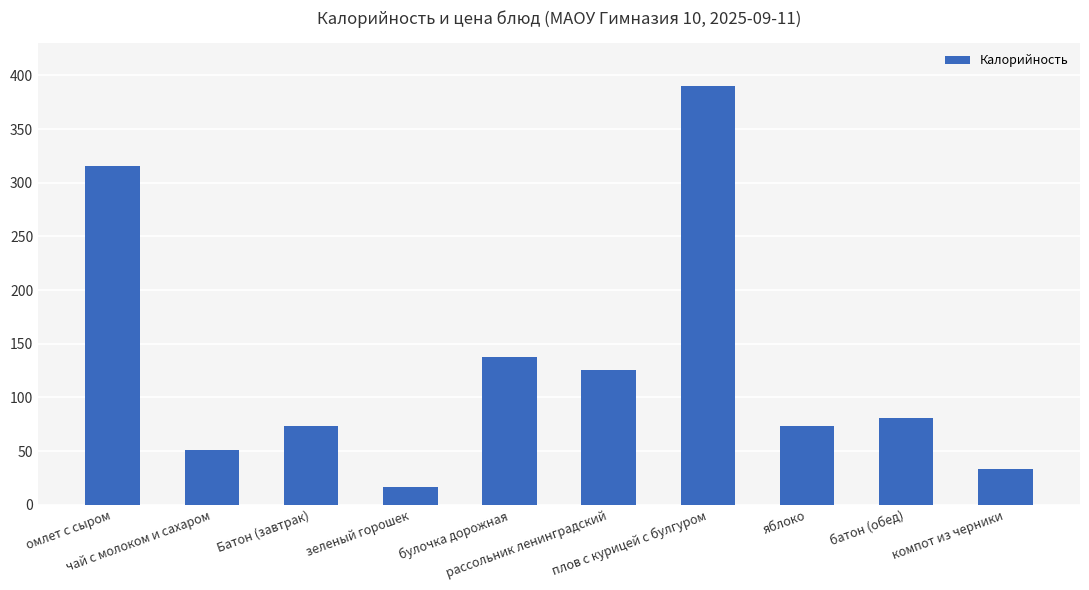

What position from the left is яблоко?

8